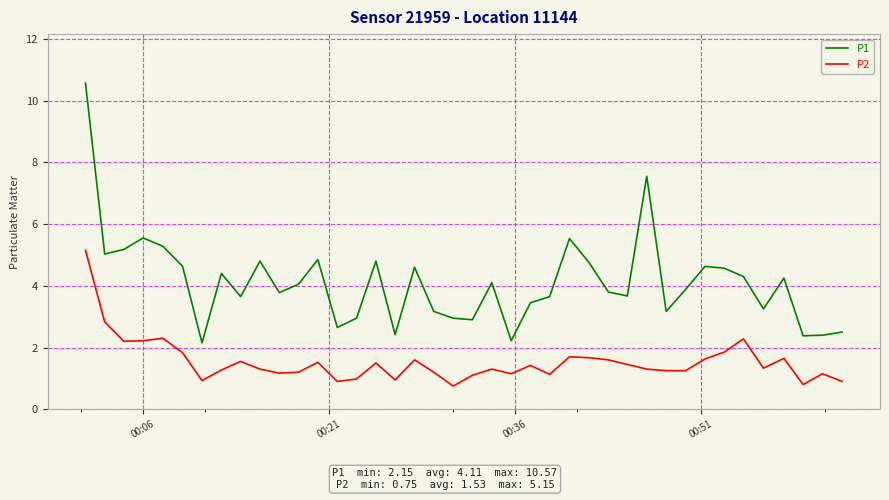

Which series has the widest spread of values?

P1